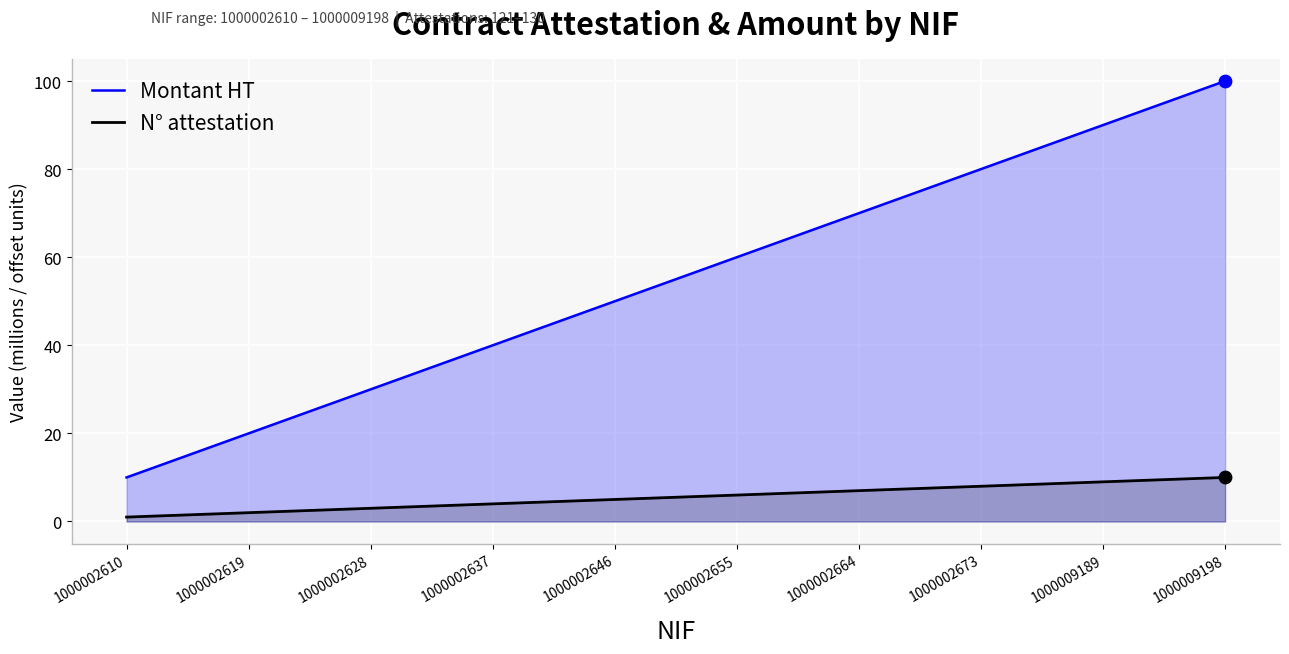

Which series reaches the maximum Y coordinate?

Montant HT